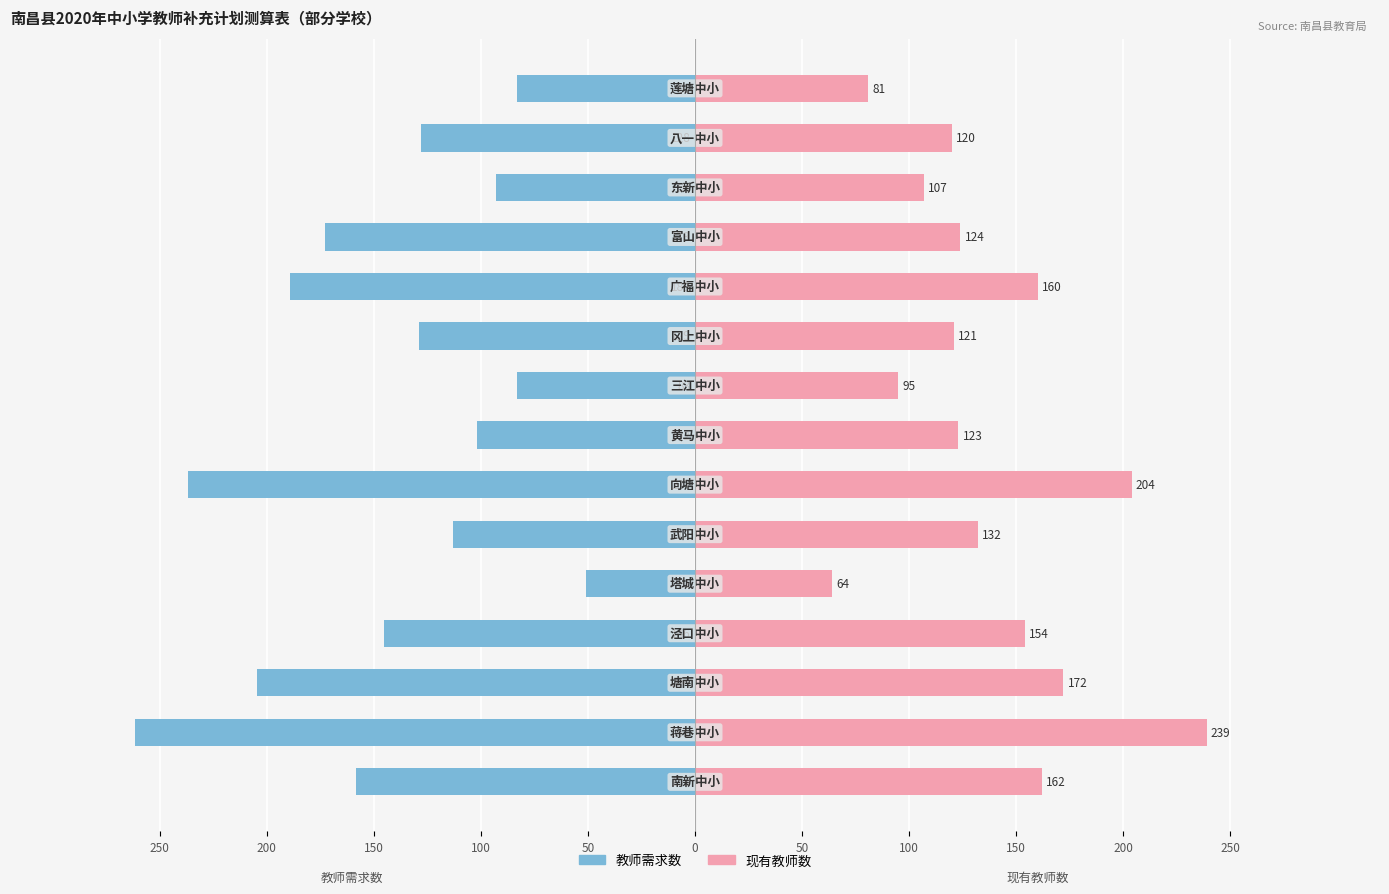

What is the sum of the 教师需求数 values at 150 and 150?

-287.5